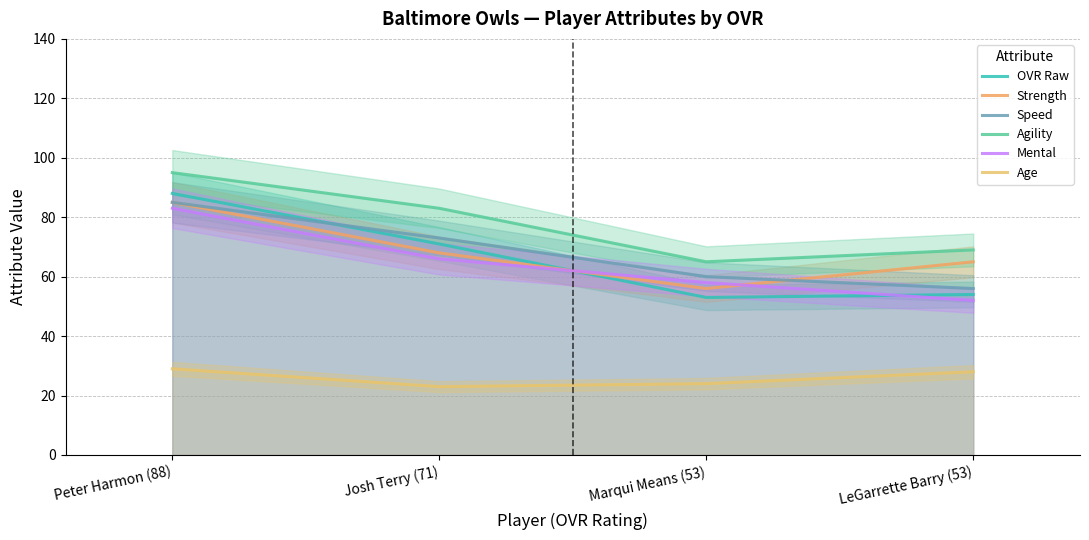

What is the average value of the Strength series?

68